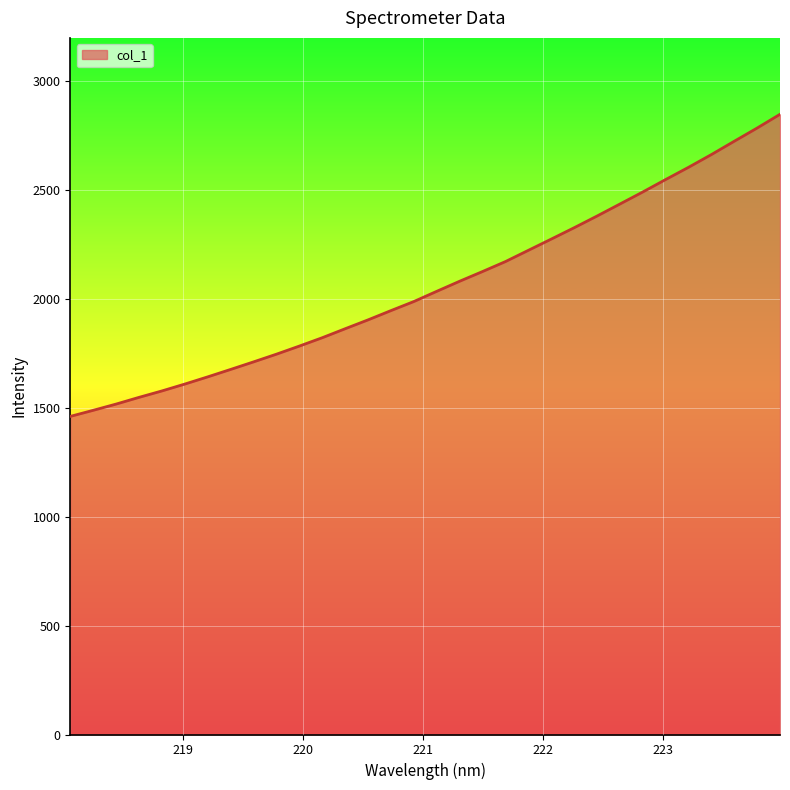

What is the difference between the second highest and minimum values?

1324.6